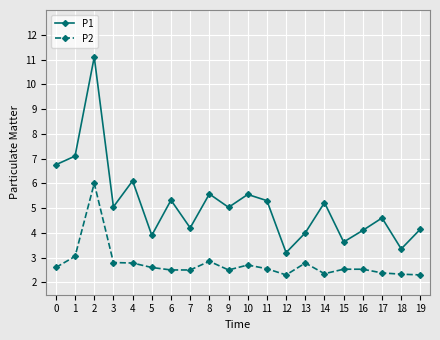

What is the smallest value displayed?

2.3